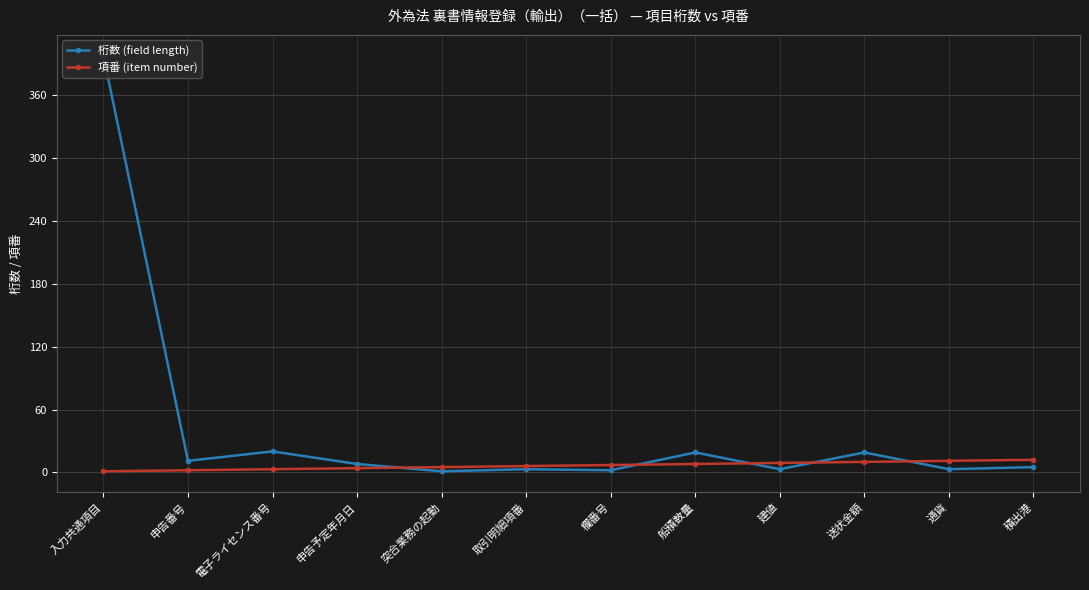

True or false: 項番 (item number) and 桁数 (field length) intersect in this chart.

True